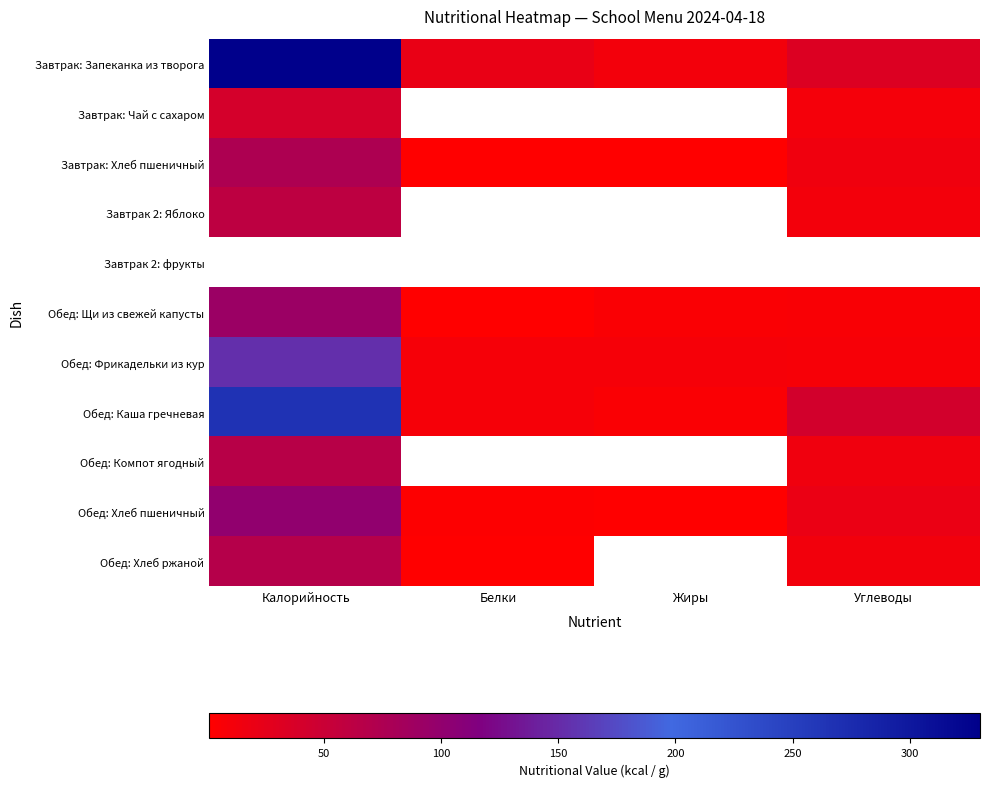

Read the Завтрак: Хлеб пшеничный value at Калорийность.

75.0